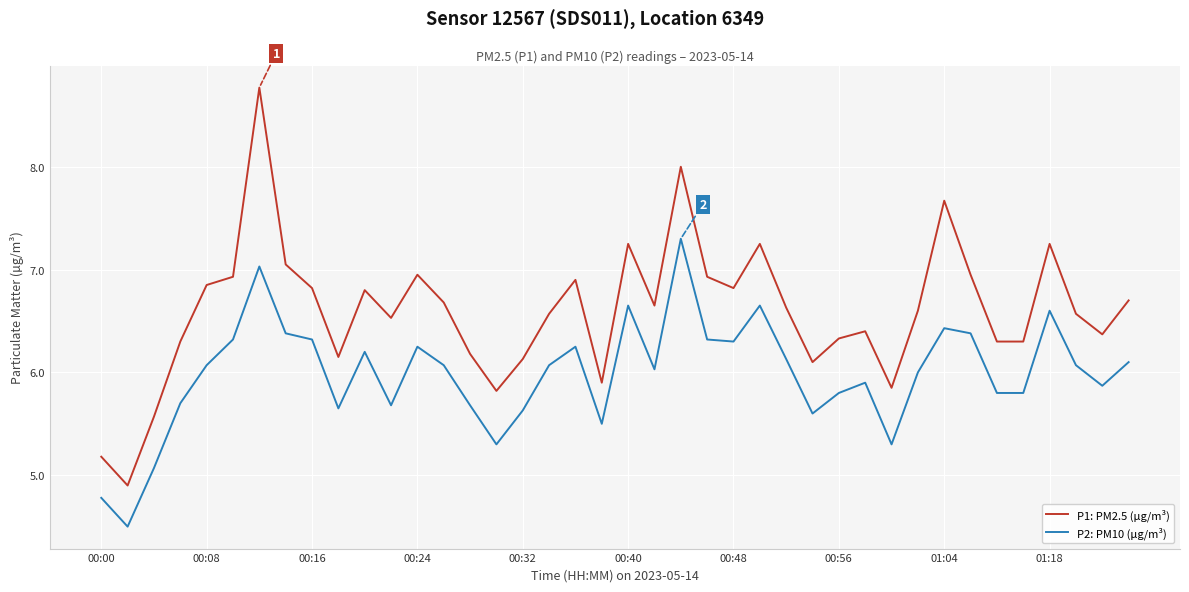

Which series has the largest range (max minus min)?

P1: PM2.5 (µg/m³)